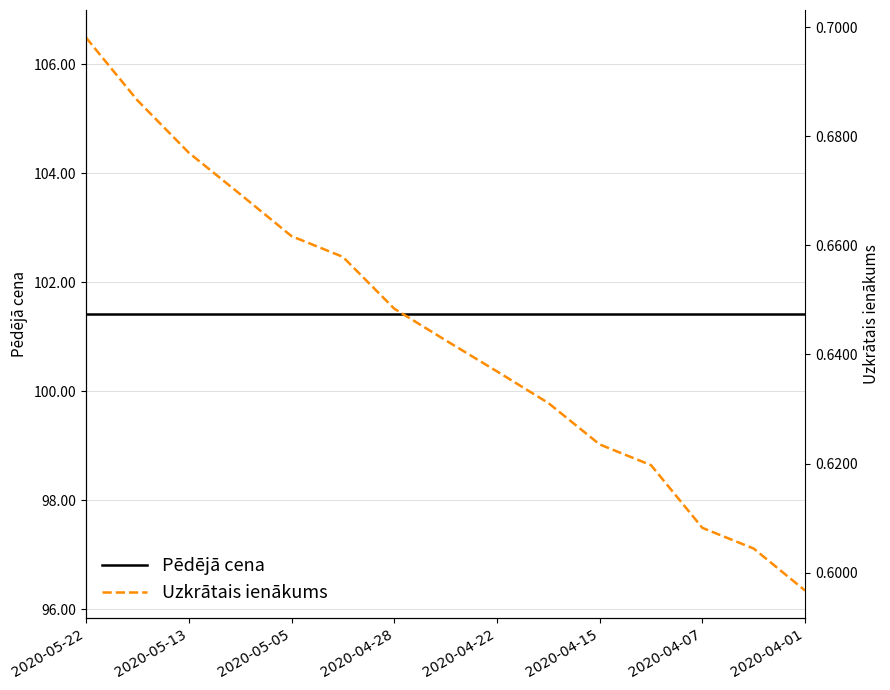

What is the sum of all Uzkrātais ienākums values?

9.7